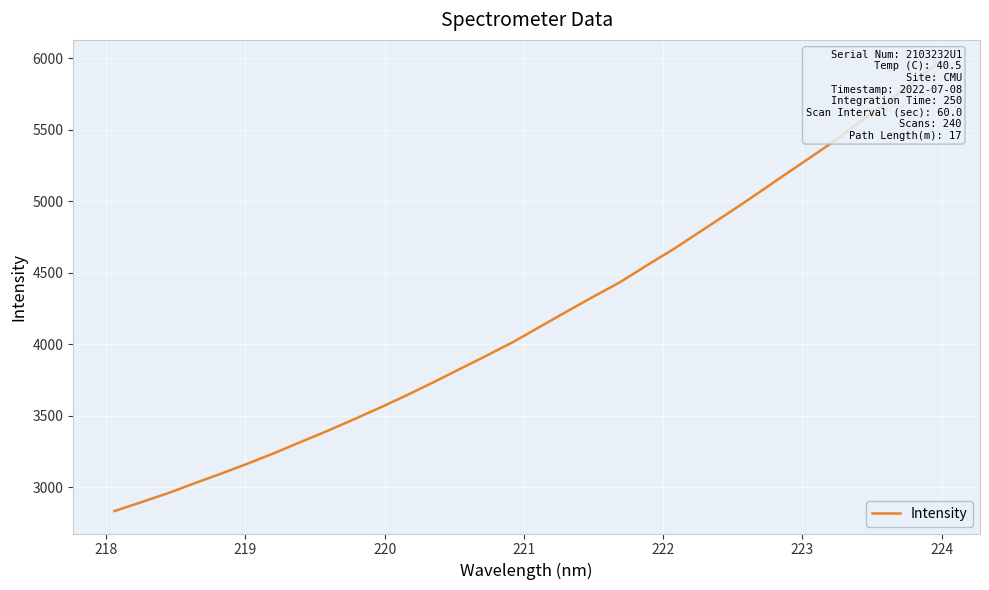

What is the difference between the maximum and minimum values?

3137.1